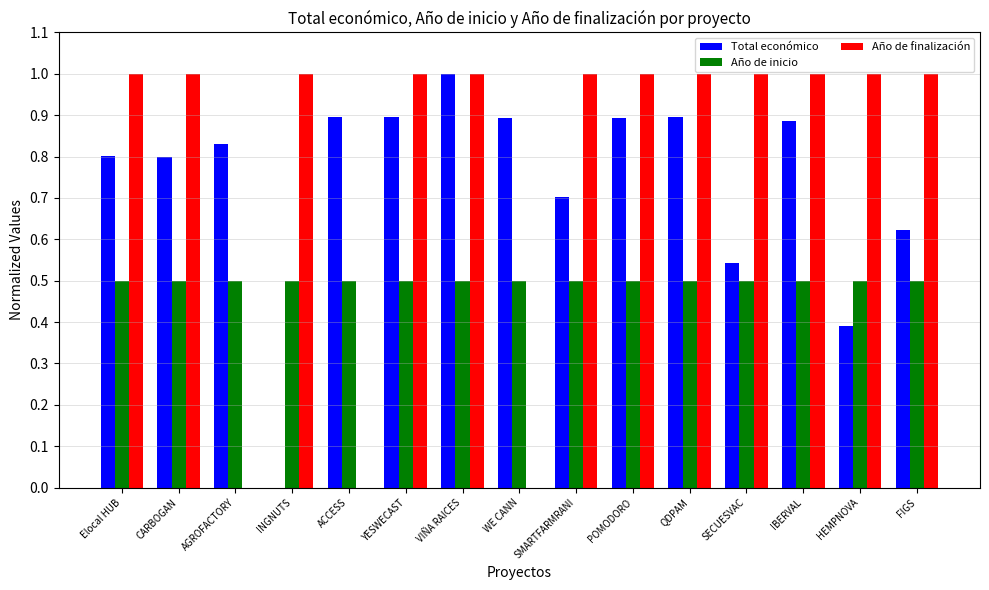

What is the sum of the Total económico values at YESWECAST and FIGS?

1.5